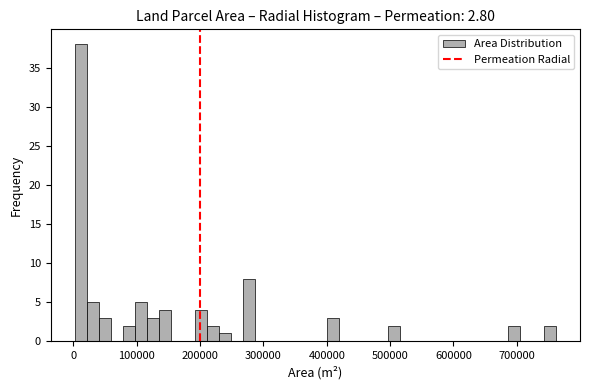

Around what value on the x-axis is the tallest bar? Give the approximate position of its centre, as read against the axis.

10000